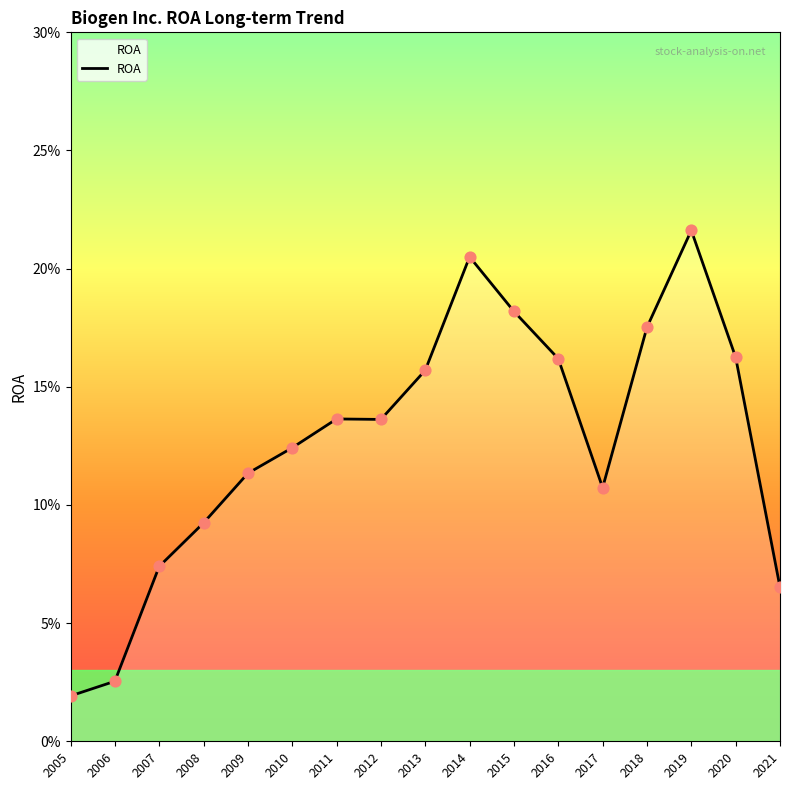

What is the change in value from 2006 to 2013?

+0.1